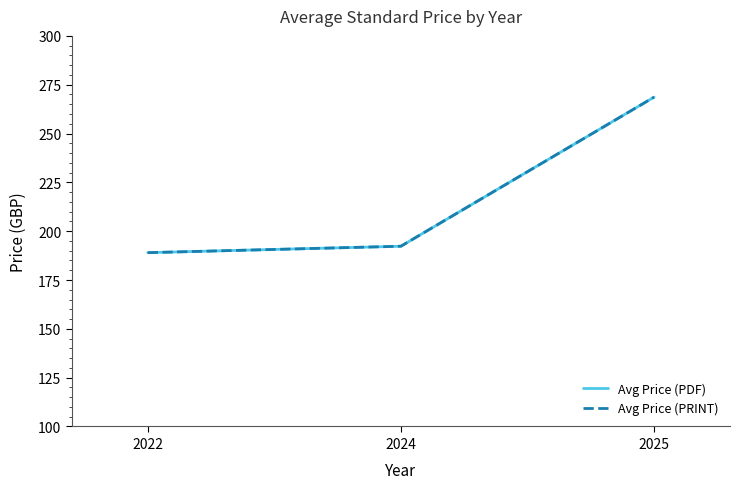

What is the difference between the maximum and minimum values in the Avg Price (PDF) series?

79.6